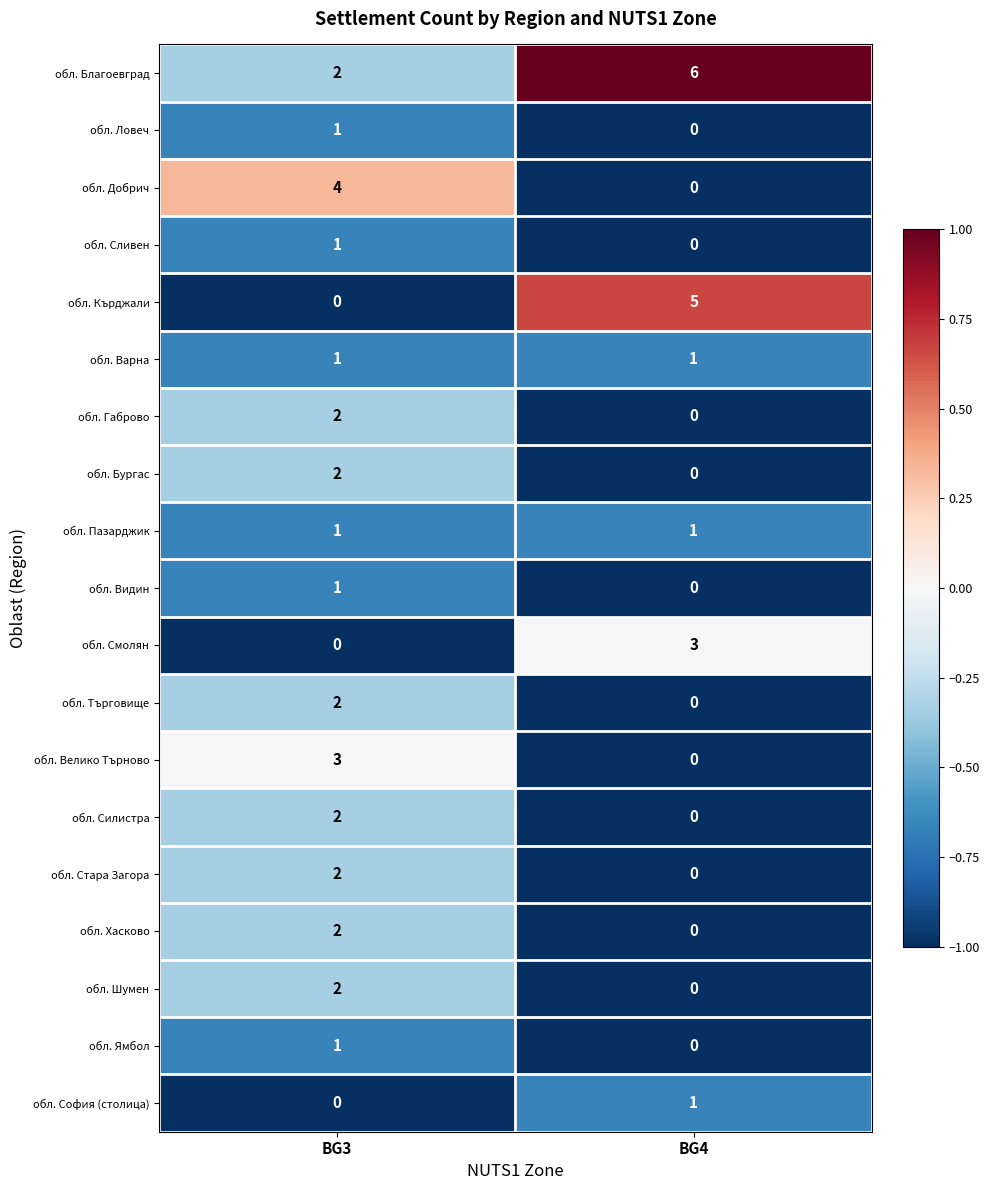

What is the difference between the maximum and minimum values in the обл. Велико Търново series?

3